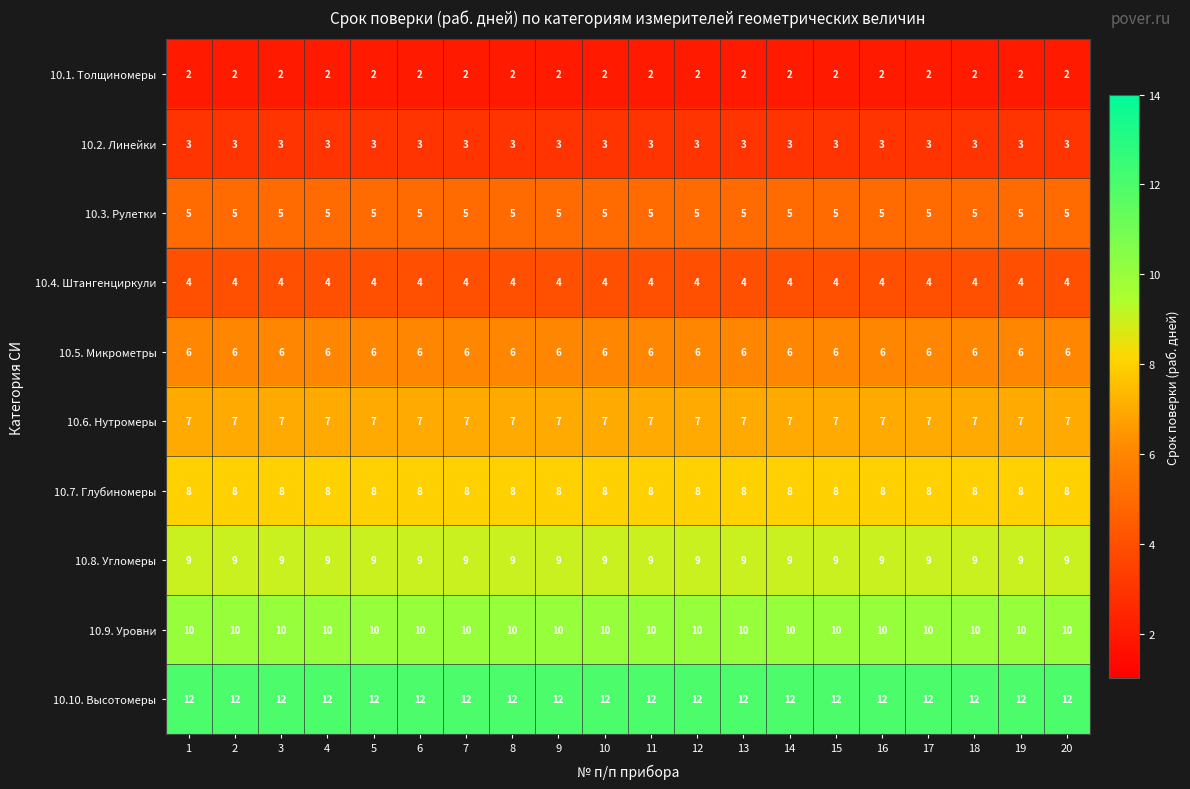

At how many categories does at least one series exceed 6?

20